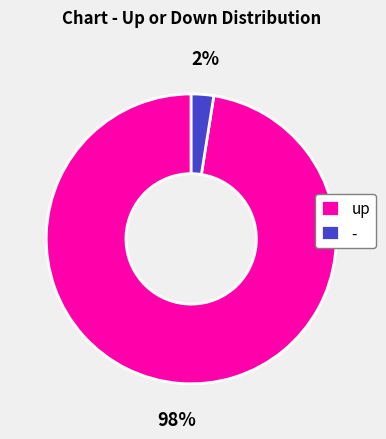

True or false: up accounts for 98% of the total.

True